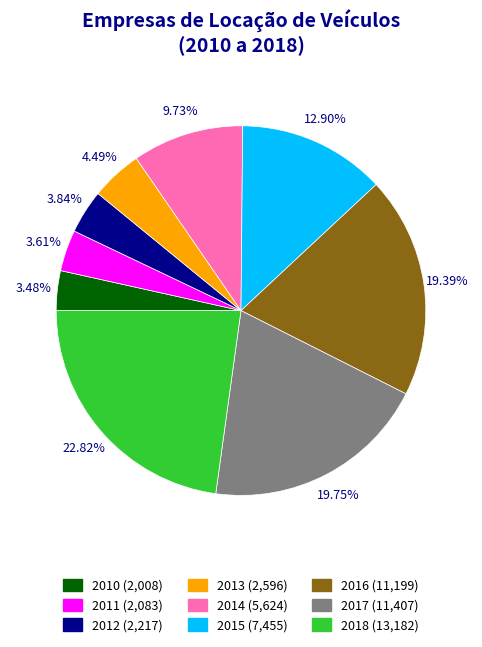

The 2014 slice represents 20% of the pie. True or false?

False